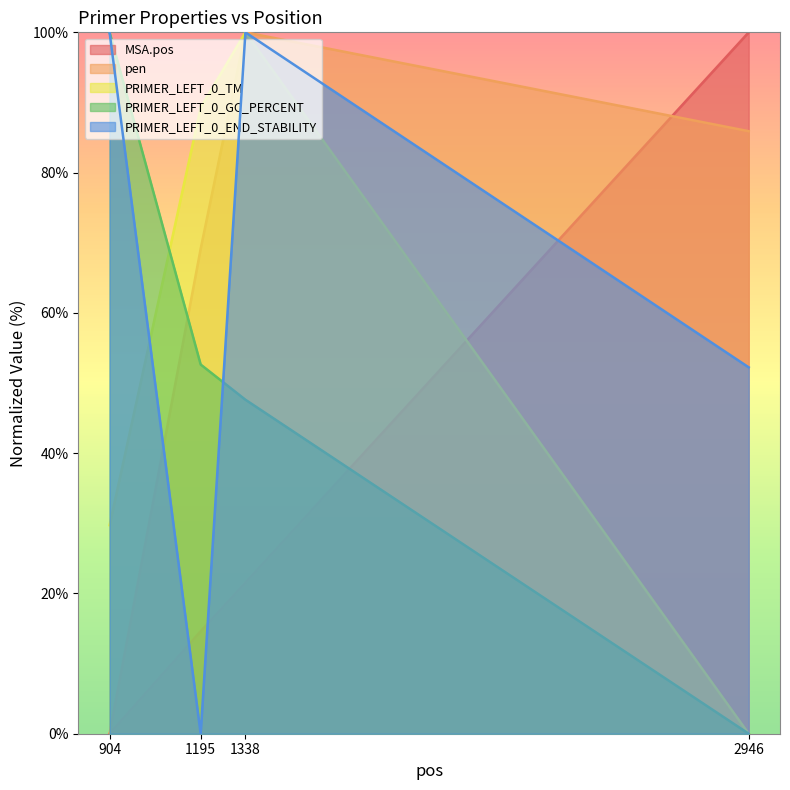

How many values in the pen series exceed 85?

2